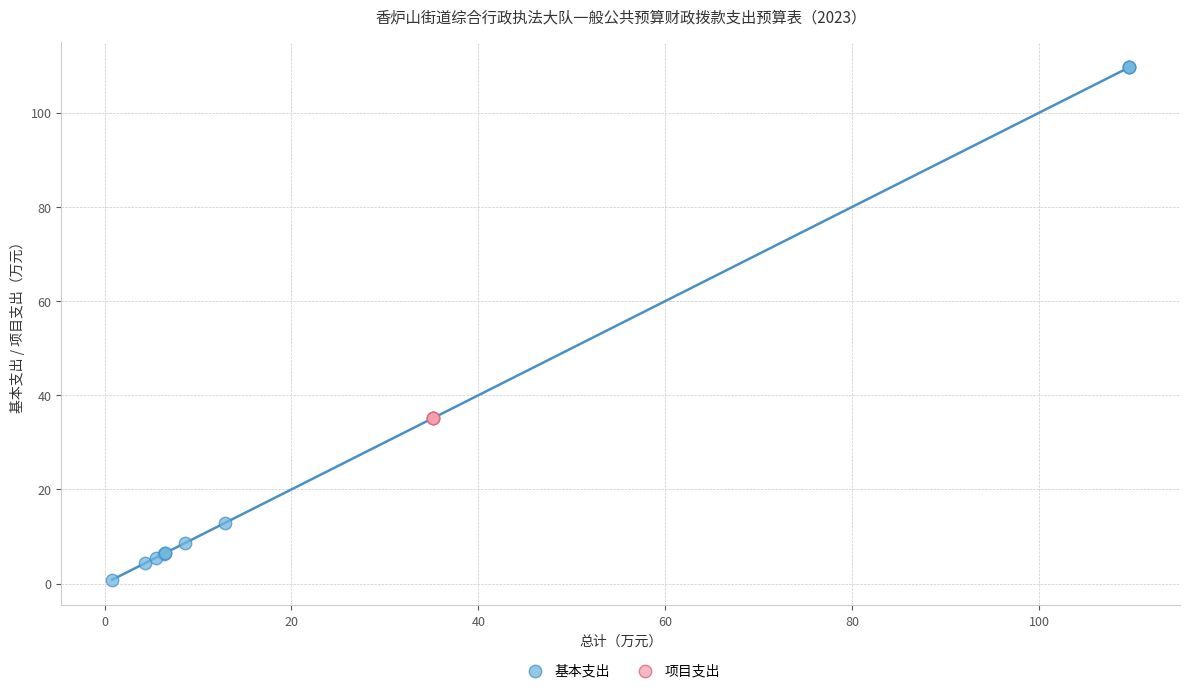

Which series contains the highest Y value?

基本支出